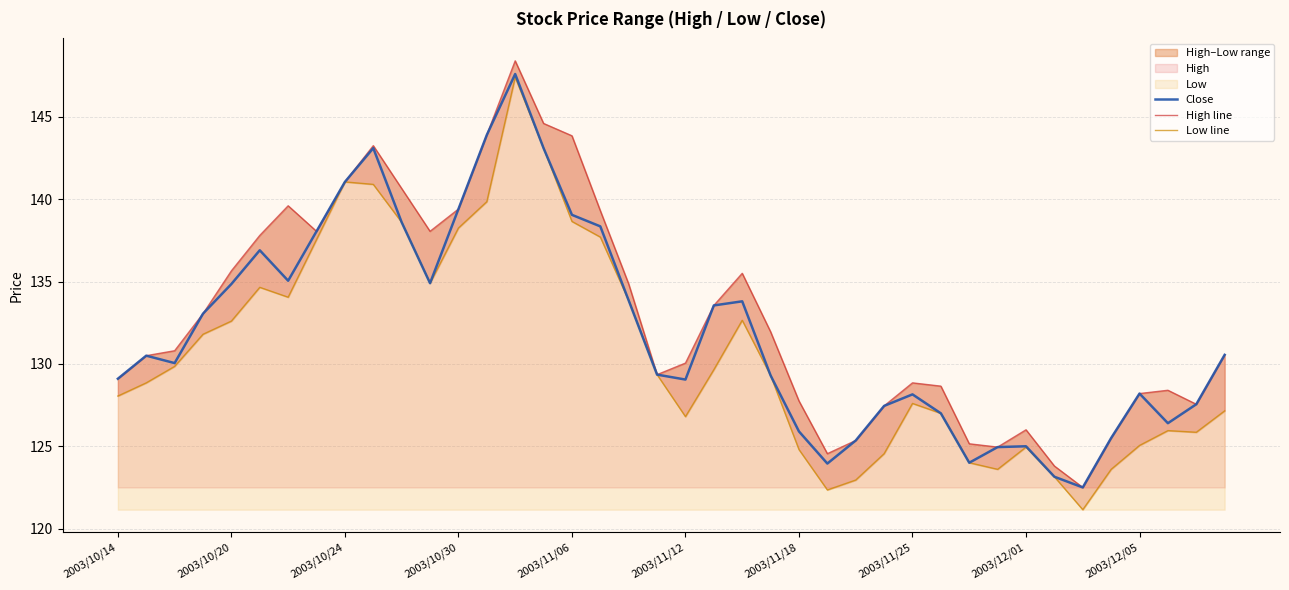

The value of Close at 2003/10/24 is 177.5. True or false?

False